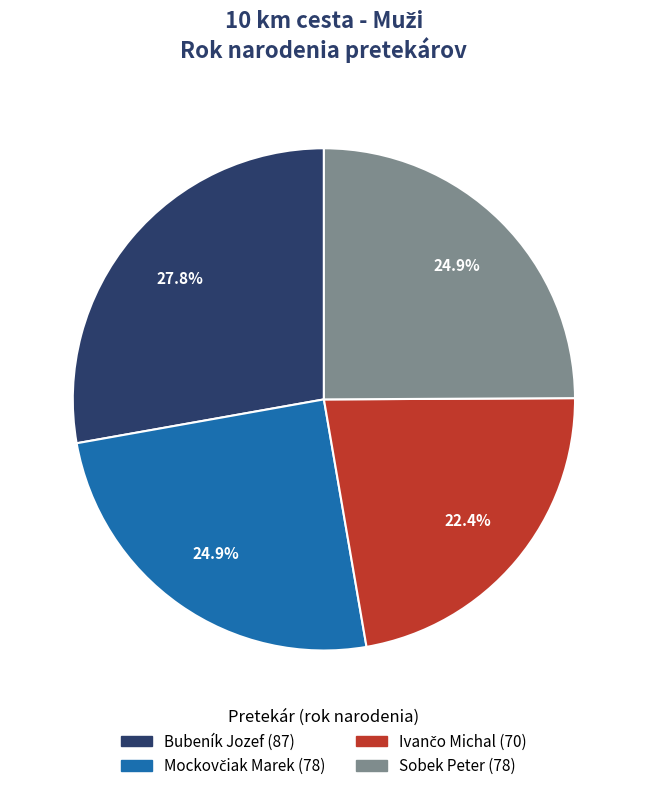

How much of the chart is everything except Sobek Peter?

75.1%